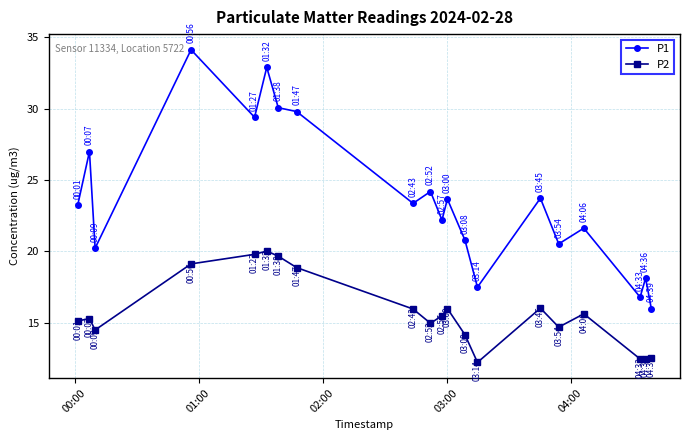

What is the lowest value of the P1 series?

16.0